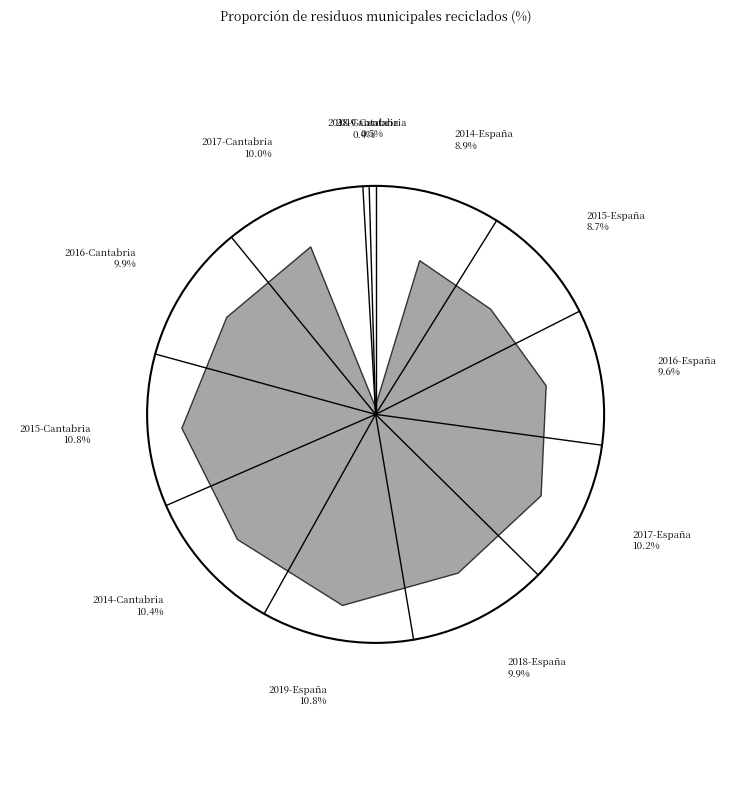

How many slices are in this pie chart?

12